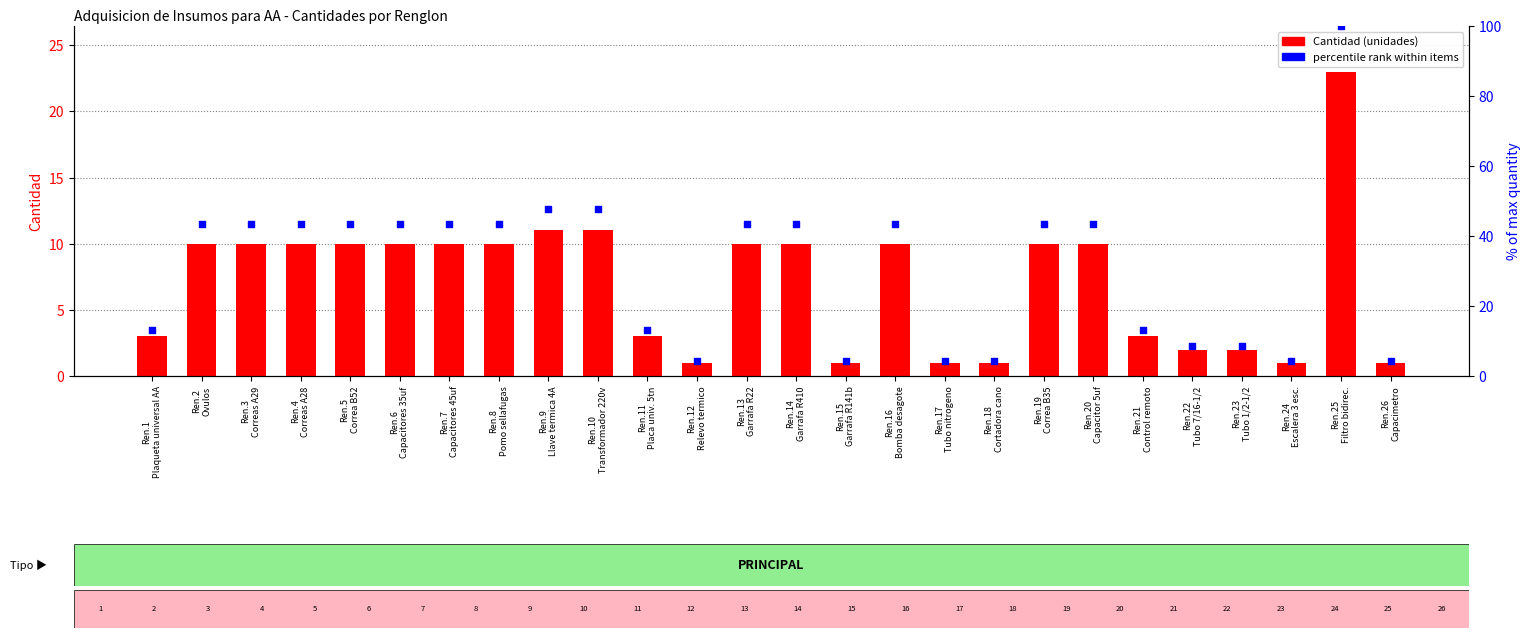

What are all the series names shown in the legend?

Cantidad, percentile rank within items